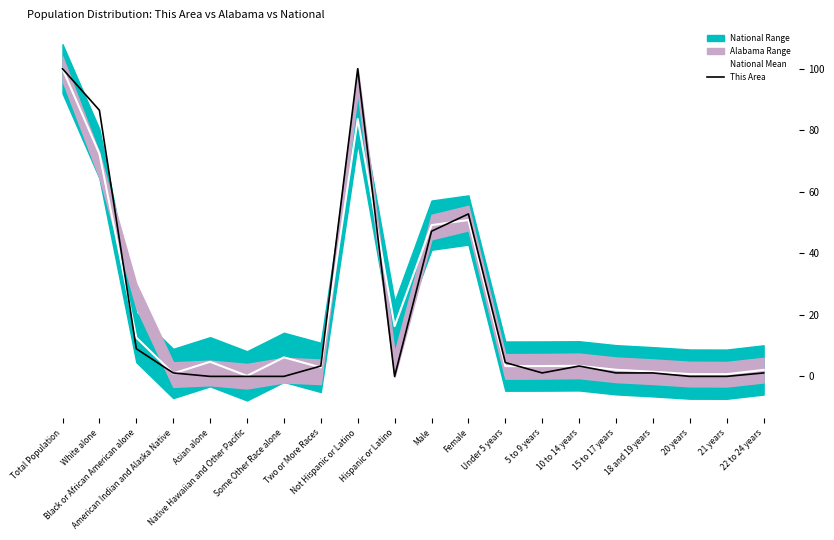

Which series changed the most between Native Hawaiian and Other Pacific and 5 to 9 years?

National Mean